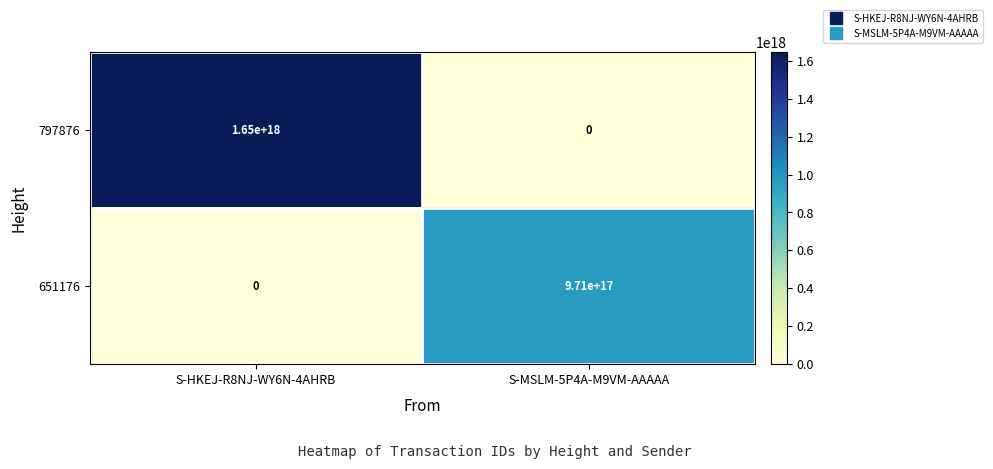

Which series changed the most between S-HKEJ-R8NJ-WY6N-4AHRB and S-MSLM-5P4A-M9VM-AAAAA?

797876